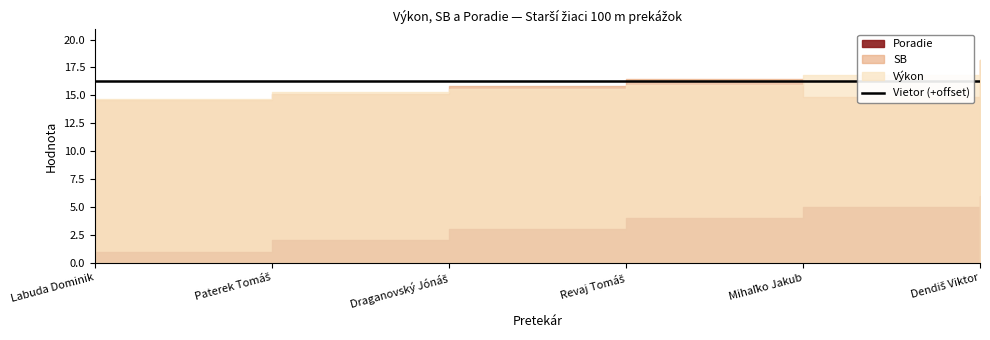

Is it true that SB equals 15.9 at Draganovský Jónáš?

True